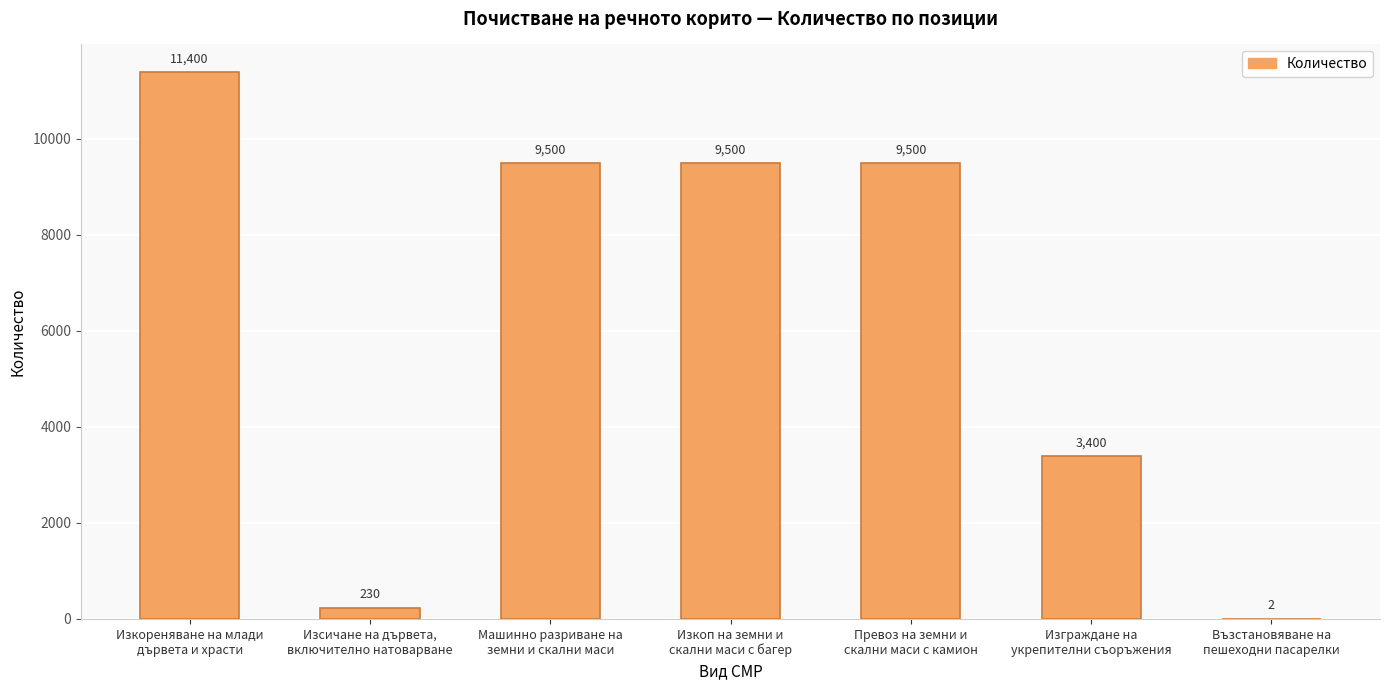

What is the change in value from Изкореняване на млади
дървета и храсти to Изкоп на земни и
скални маси с багер?

-1900